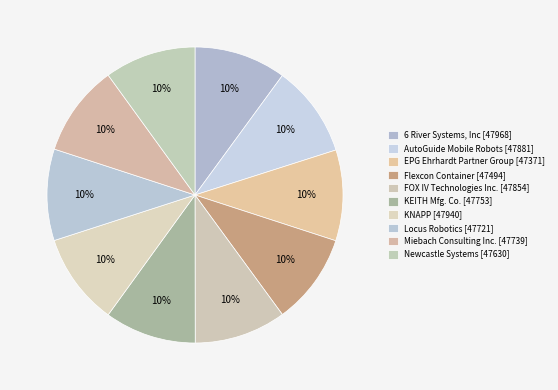

Count the number of slices in the pie.

10